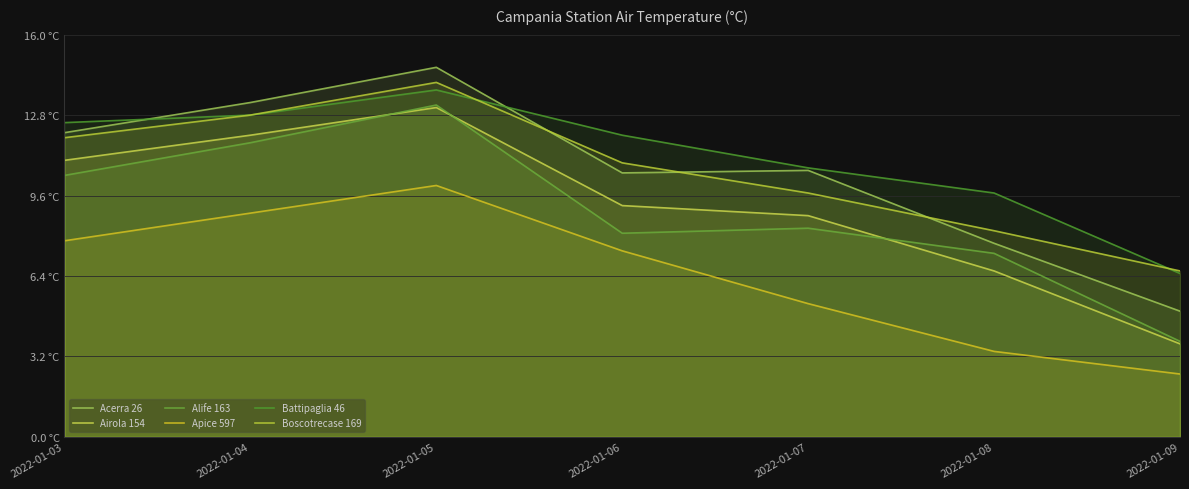

Rank the series at 2022-01-07 from highest to lowest value.

Battipaglia 46, Acerra 26, Boscotrecase 169, Airola 154, Alife 163, Apice 597